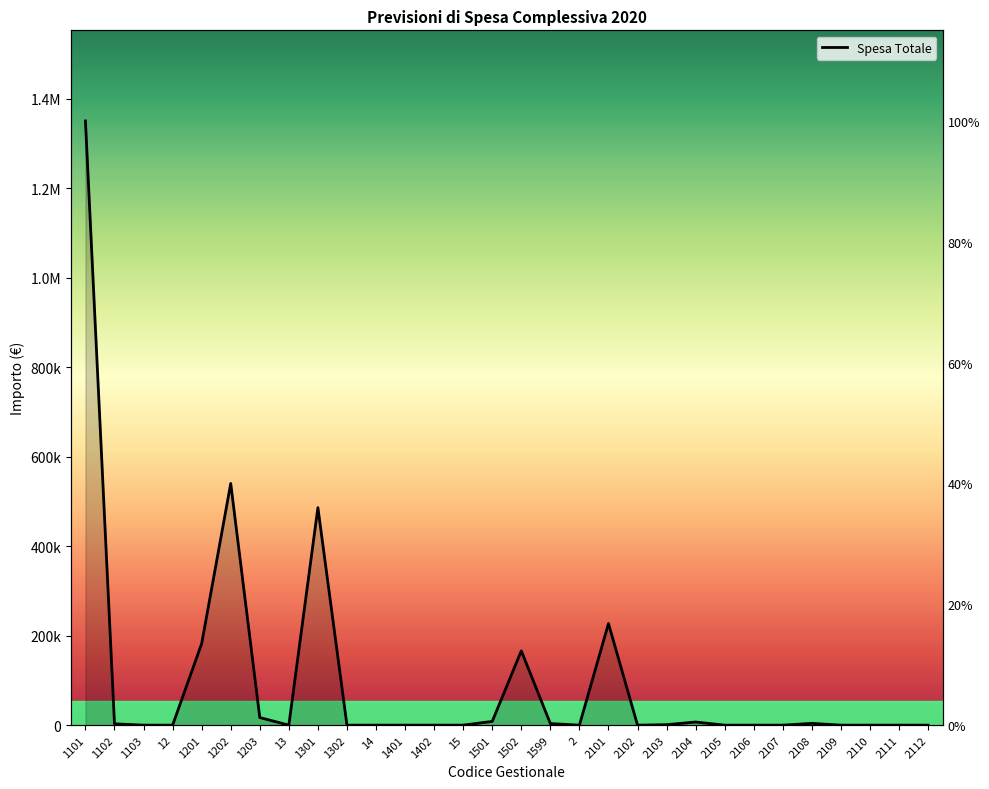

How many lines are shown in the chart?

1